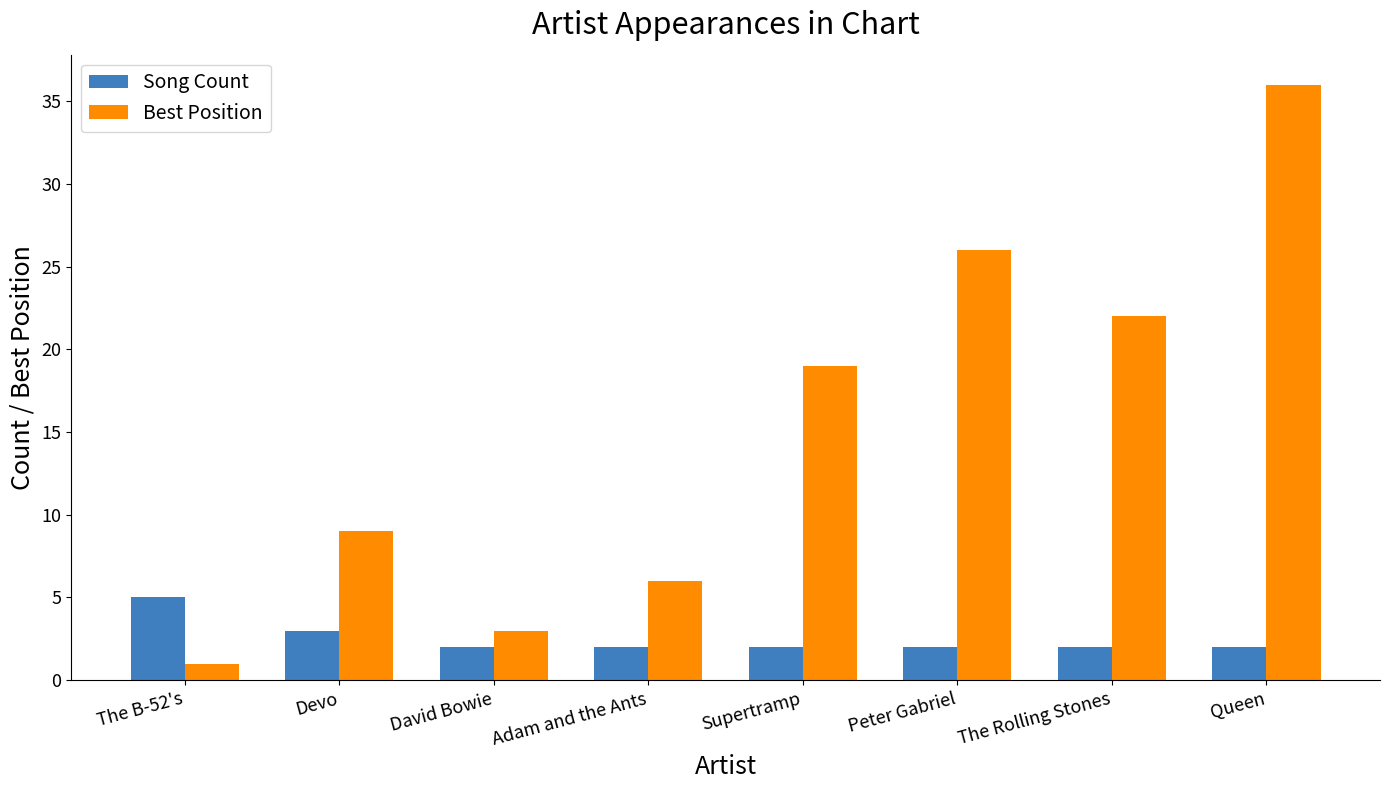

Which series changed the most between David Bowie and Queen?

Best Position